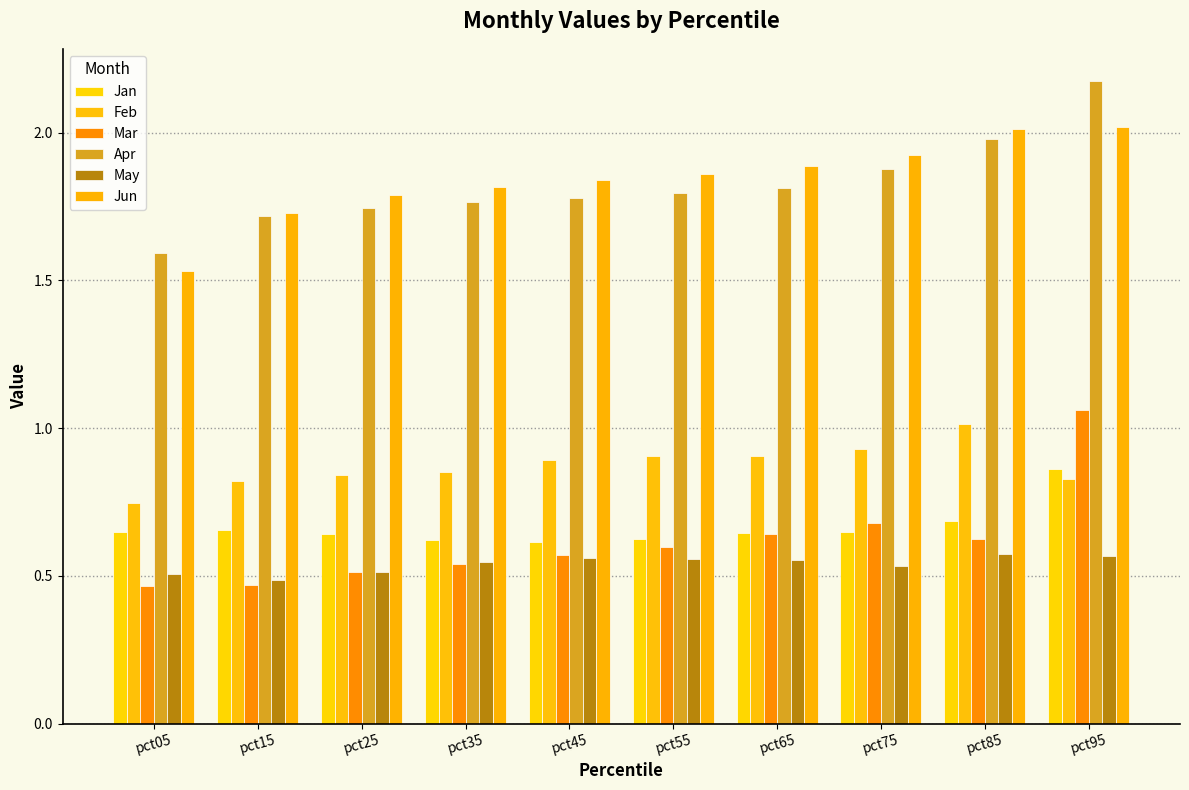

How many data points does each series have?

10